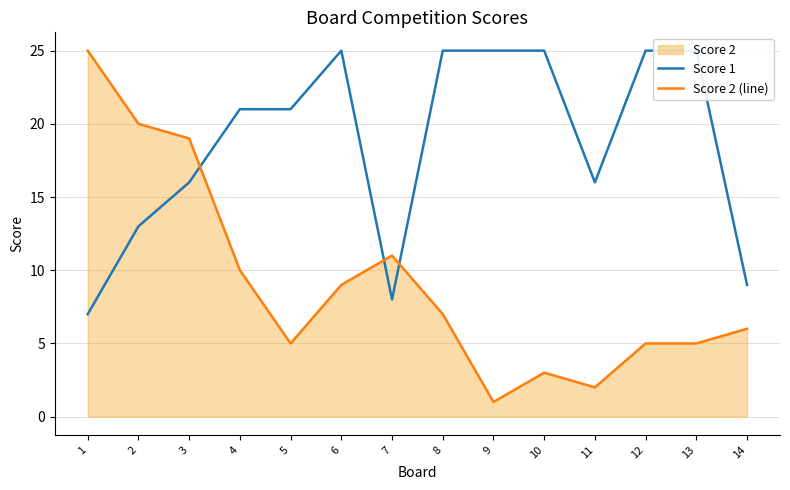

Reading left to right, transcribe all the data shown in this chart.

Score 1: 7	13	16	21	21	25	8	25	25	25	16	25	25	9
Score 2 (line): 25	20	19	10	5	9	11	7	1	3	2	5	5	6